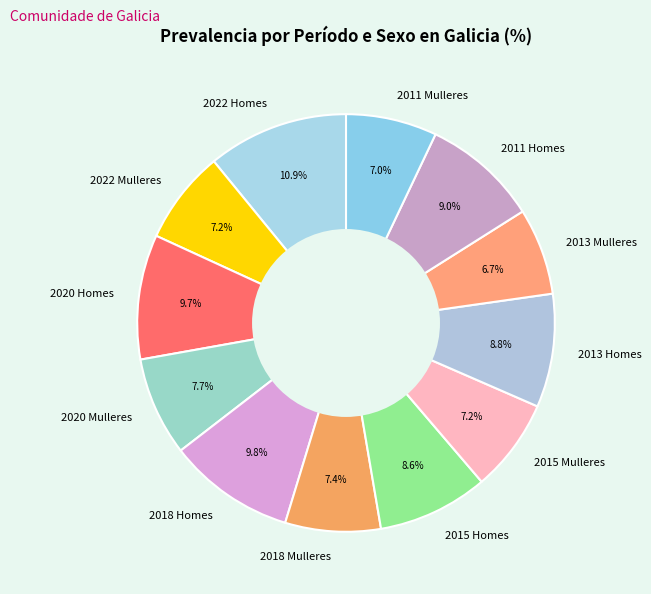

To the nearest percent, what is the combined percentage of 2020 Mulleres and 2015 Homes?

16%